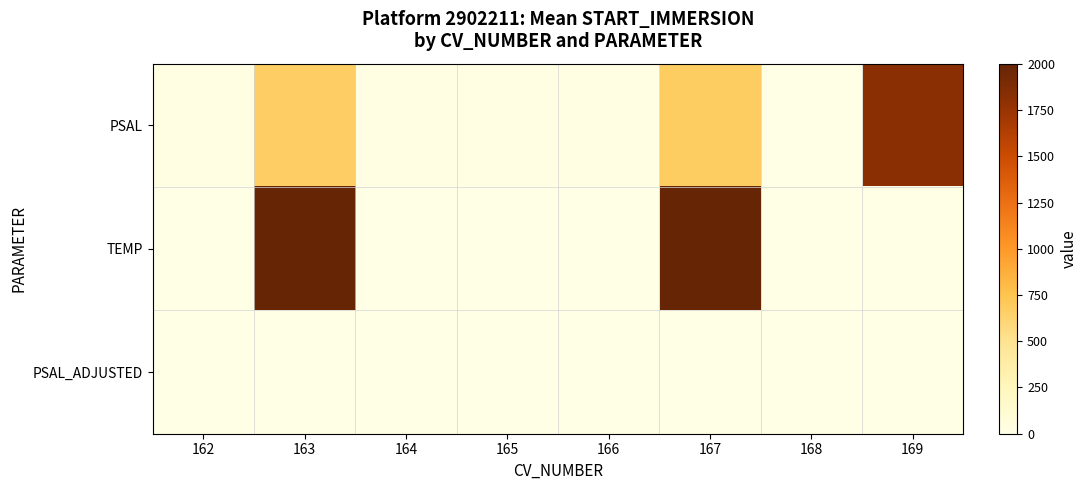

What is the difference between the highest and lowest values at 167?

2000.4